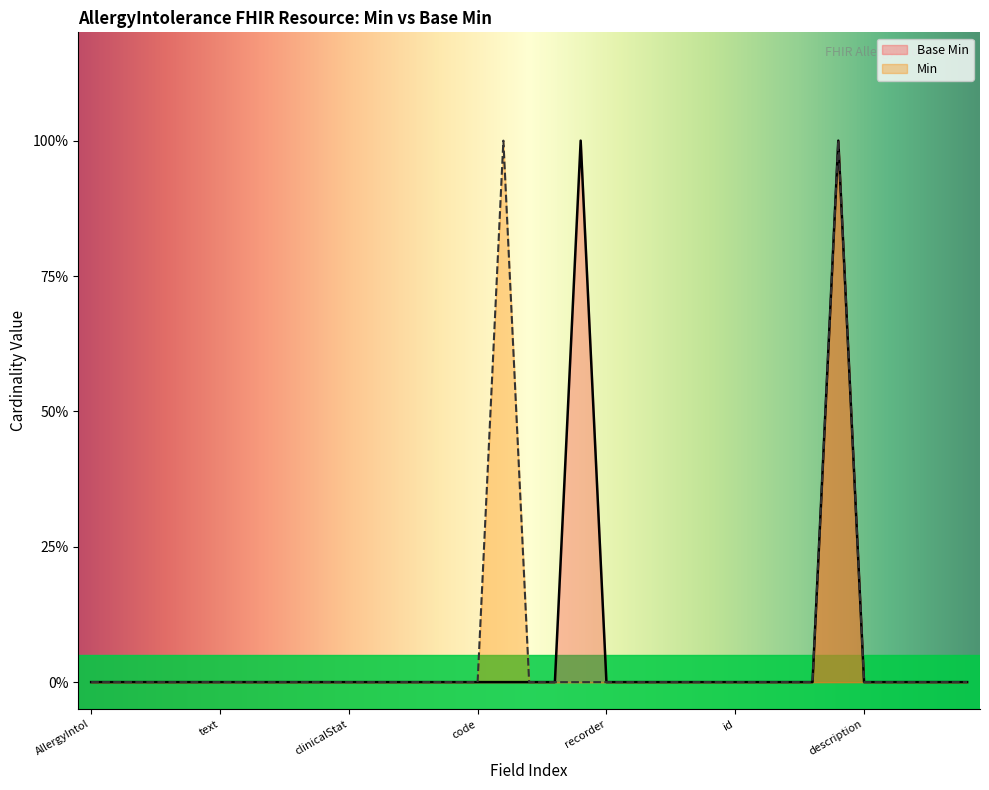

What is the sum of all values?

2